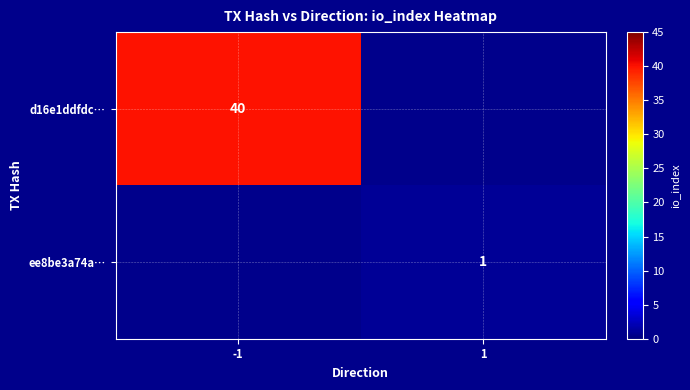

True or false: ee8be3a74a… has a value of 2 at 1.

False